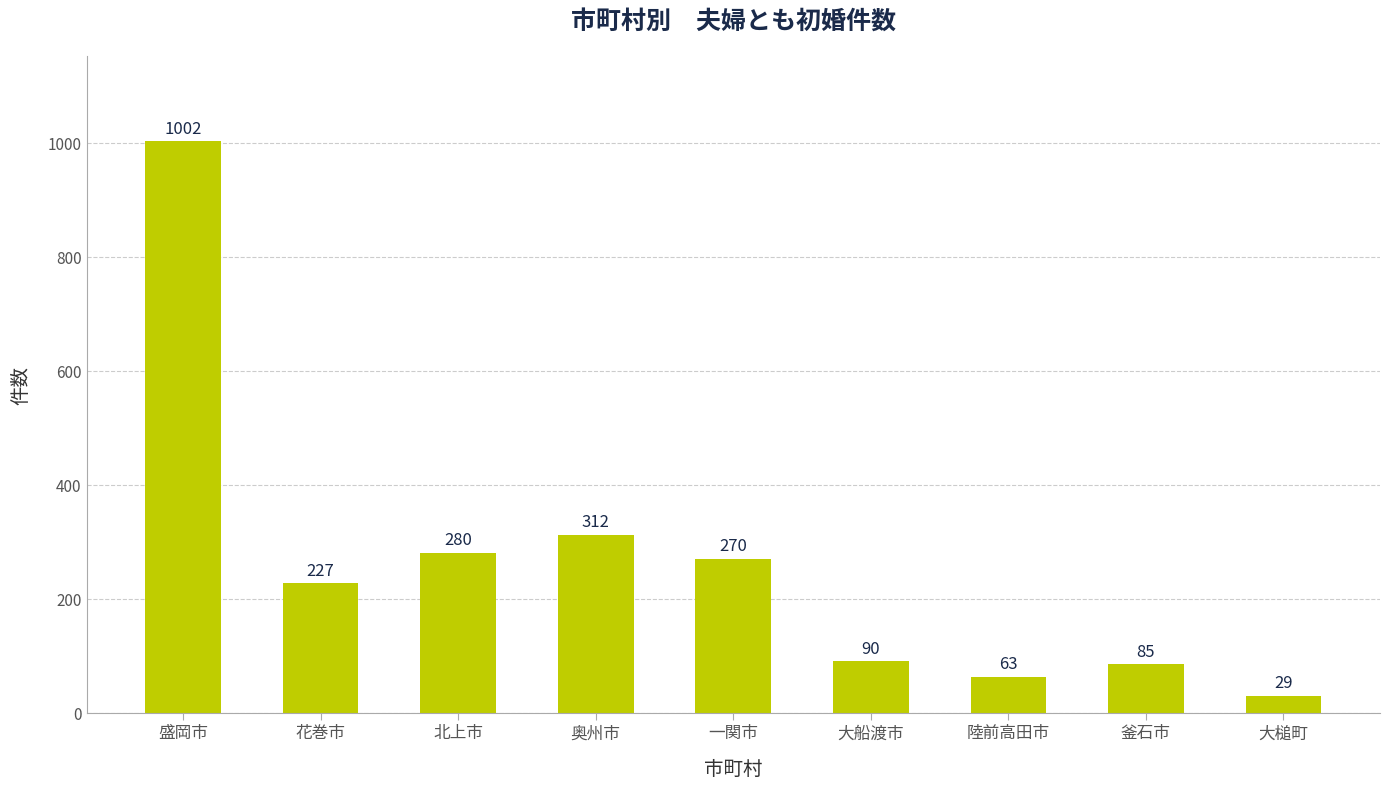

The value at 陸前高田市 is 63. True or false?

True